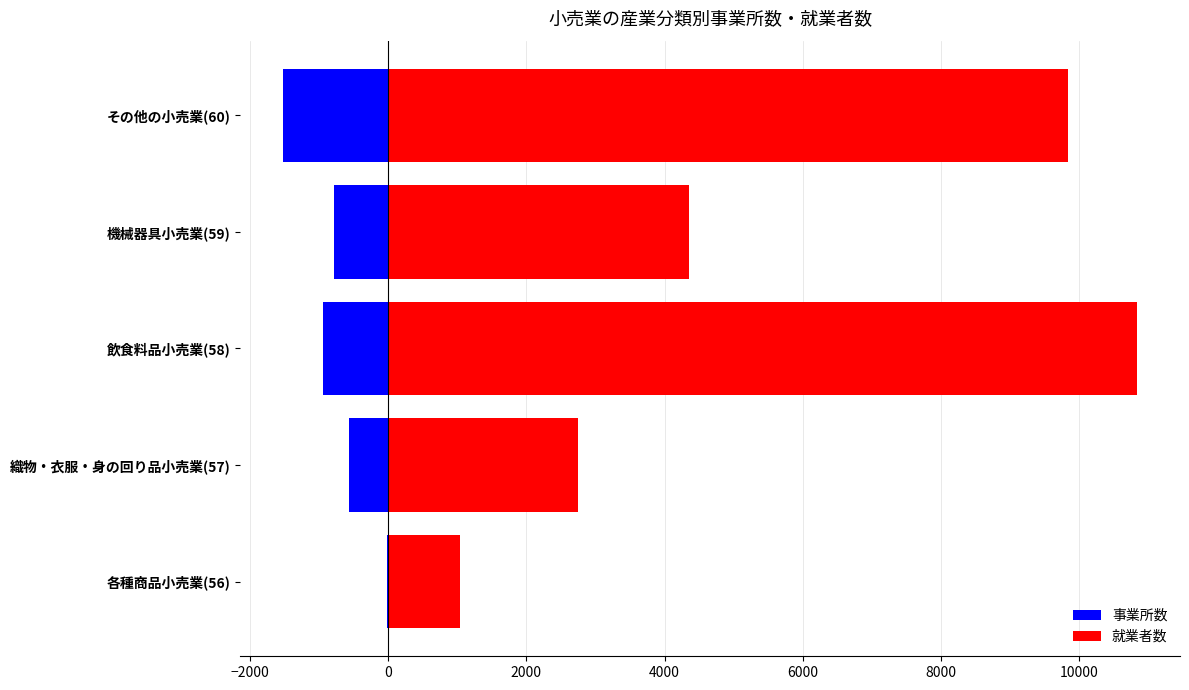

How many groups of bars are there?

5